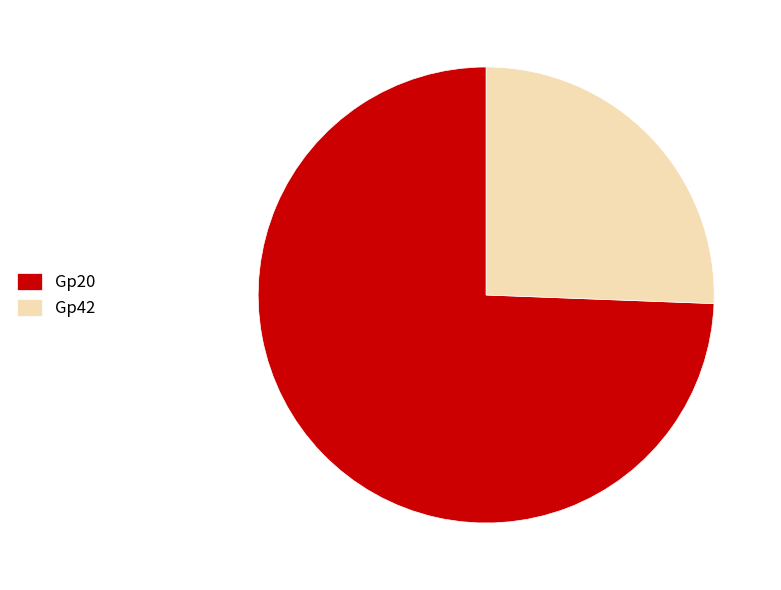

True or false: Gp20 accounts for 74% of the total.

True